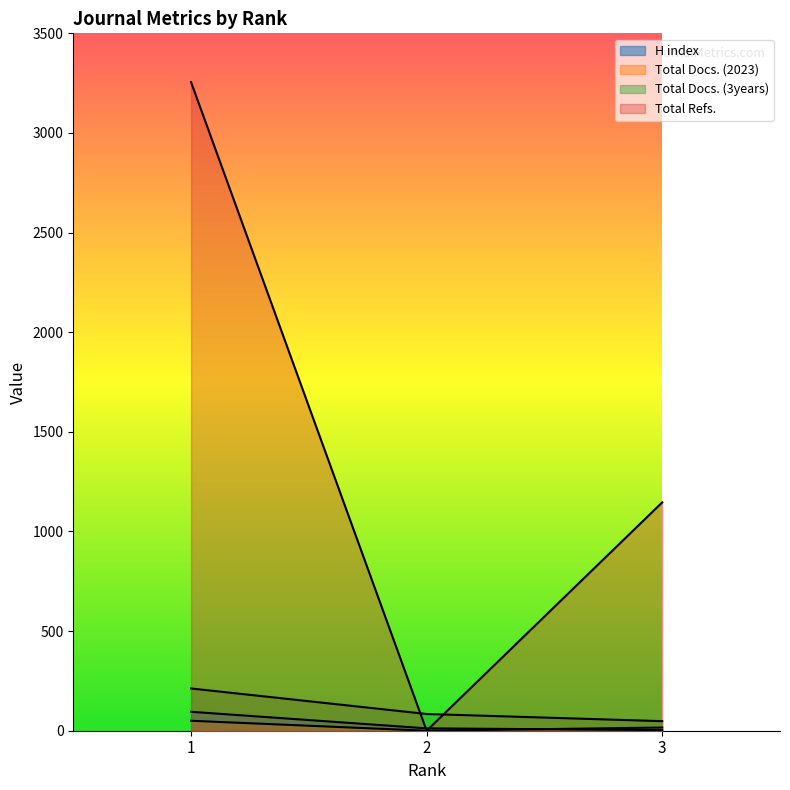

Reading right to left, list all the values displayed in this chart.

H index: 3=3	2=12	1=95
Total Docs. (2023): 3=16	2=0	1=50
Total Docs. (3years): 3=48	2=84	1=212
Total Refs.: 3=1146	2=0	1=3255